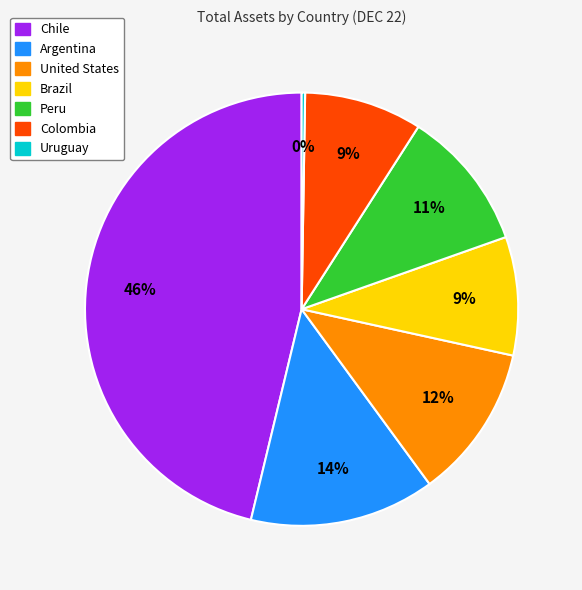

Combined, do Chile and United States account for over 50%?

Yes